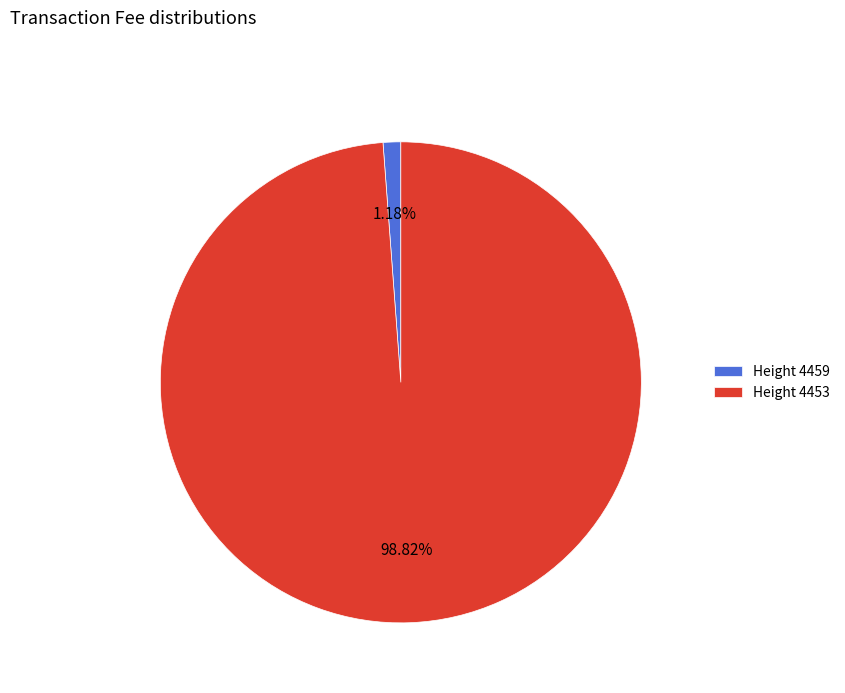

Is there a majority slice in this chart?

Yes